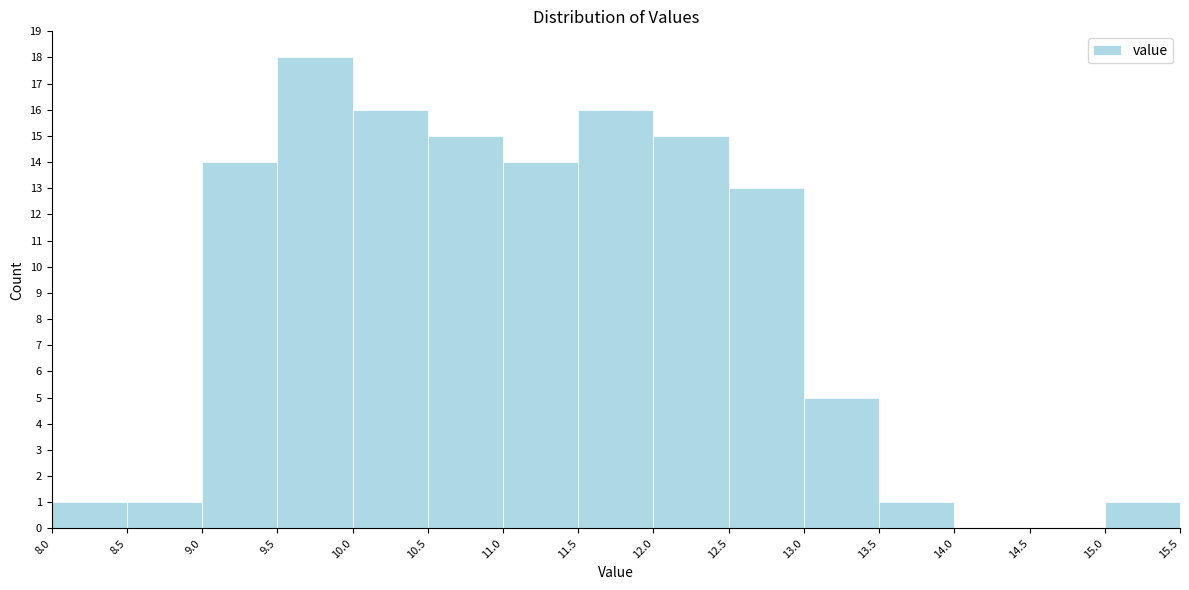

Reading left to right, list every bar in this chart as the range it spans on the x-axis followed by its height. The values are not printed on the chart, so give them approximately, as read against the axis.

8.0 to 8.5: 1
8.5 to 9.0: 1
9.0 to 9.5: 14
9.5 to 10.0: 18
10.0 to 10.5: 16
10.5 to 11.0: 15
11.0 to 11.5: 14
11.5 to 12.0: 16
12.0 to 12.5: 15
12.5 to 13.0: 13
13.0 to 13.5: 5
13.5 to 14.0: 1
14.0 to 14.5: 0
14.5 to 15.0: 0
15.0 to 15.5: 1